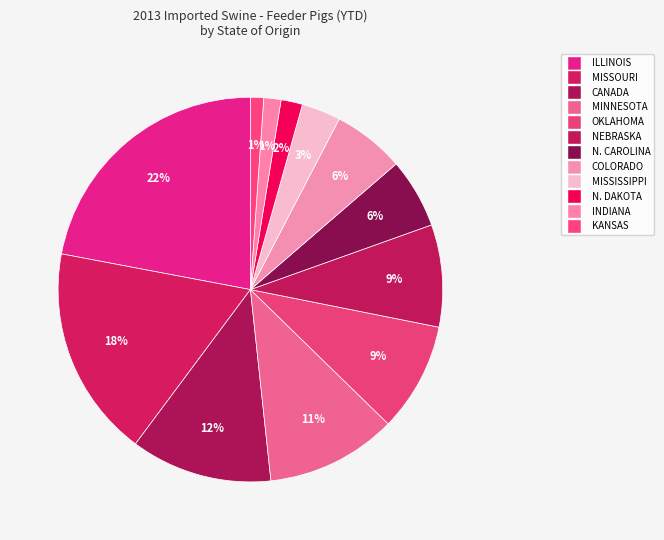

Is there a majority slice in this chart?

No